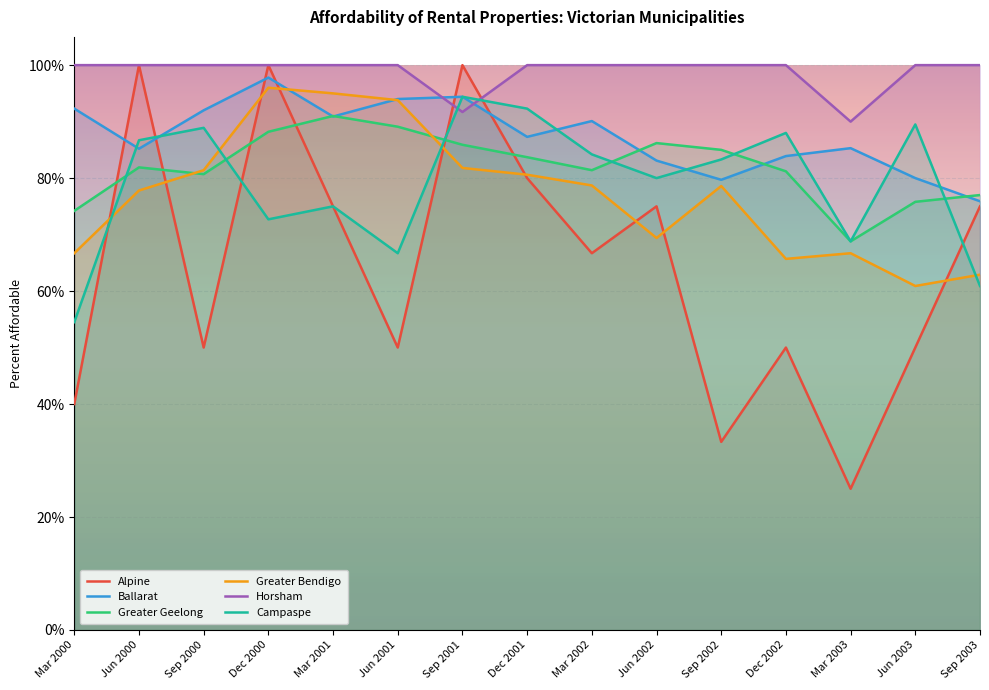

What is the difference between the Greater Bendigo values at Dec 2002 and Mar 2002?

0.1